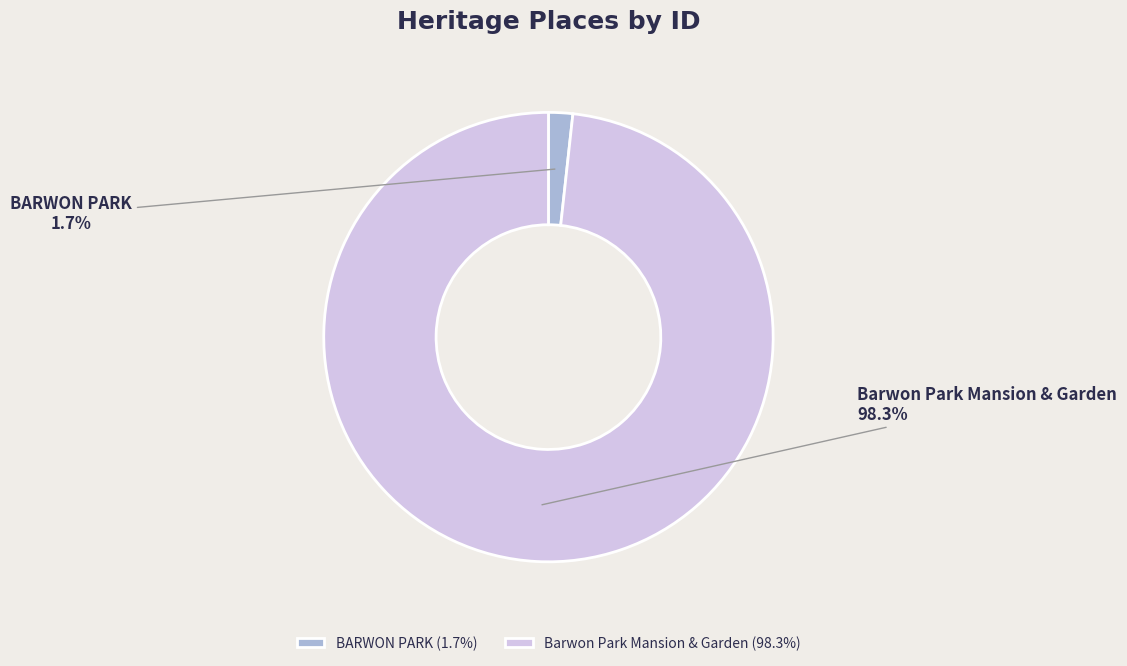

Is the sum of BARWON PARK and Barwon Park Mansion & Garden greater than half?

Yes